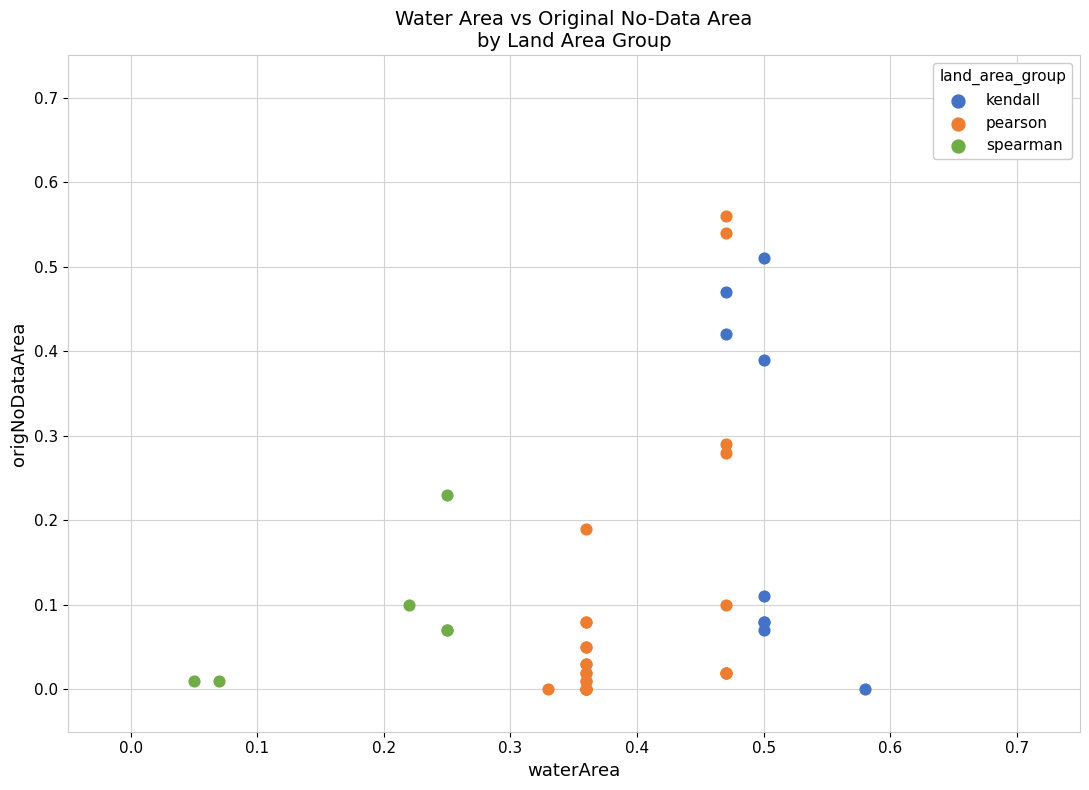

Which series has the widest spread of Y values?

pearson